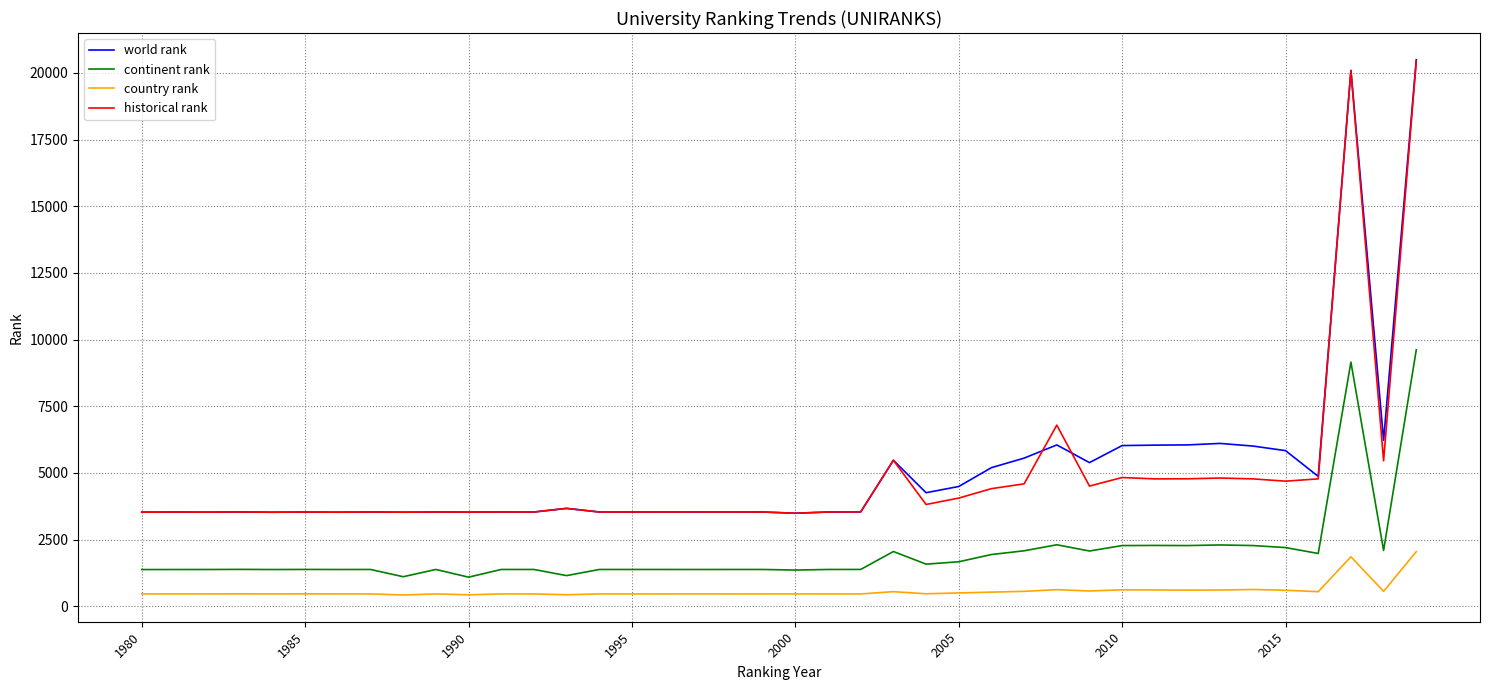

True or false: historical rank and continent rank cross at least once.

False